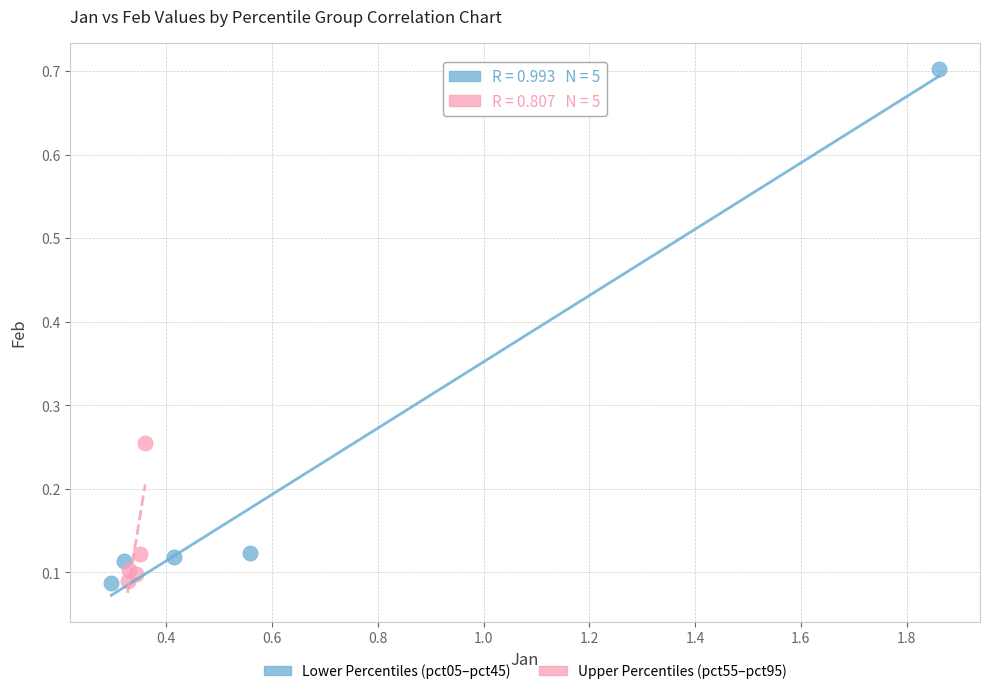

Which series has the largest Y range (max minus min)?

Lower Percentiles (pct05–pct45)